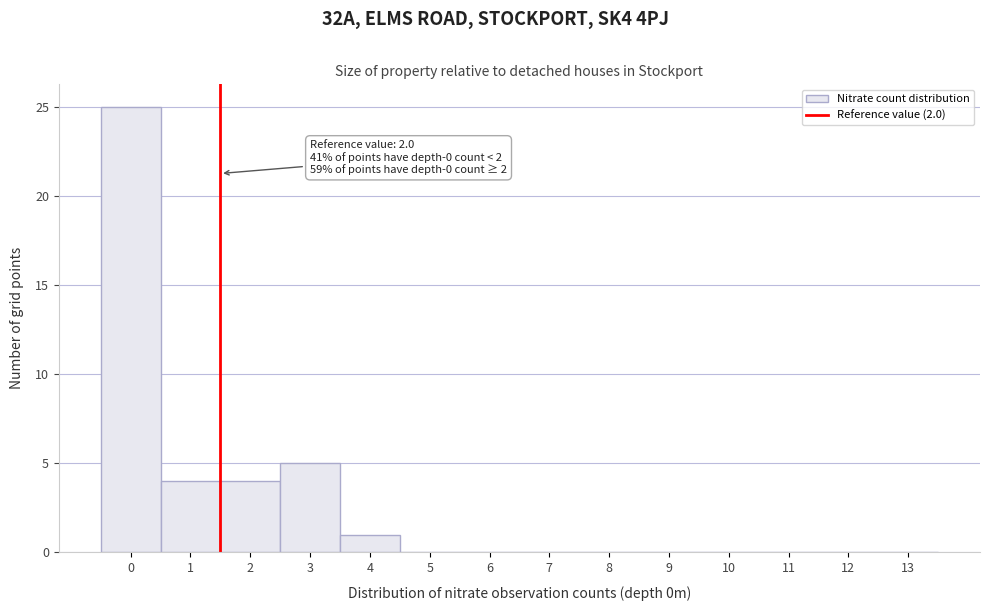

Reading left to right, transcribe all the data shown in this chart.

0=25	1=4	2=4	3=5	4=1	5=0	6=0	7=0	8=0	9=0	10=0	11=0	12=0	13=0